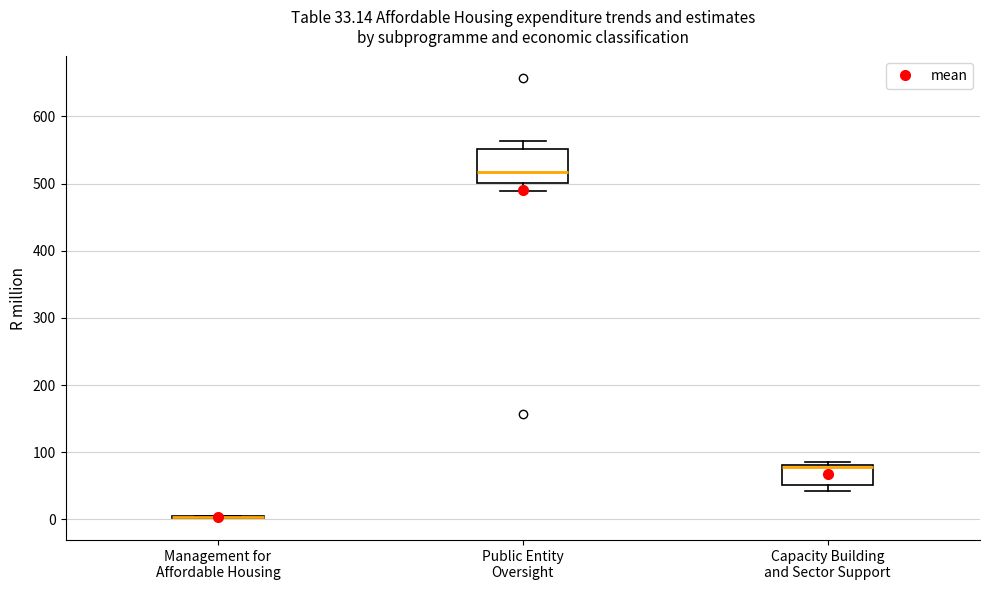

Which box is the tallest, from its lower edge to its upper edge?

Public Entity Oversight